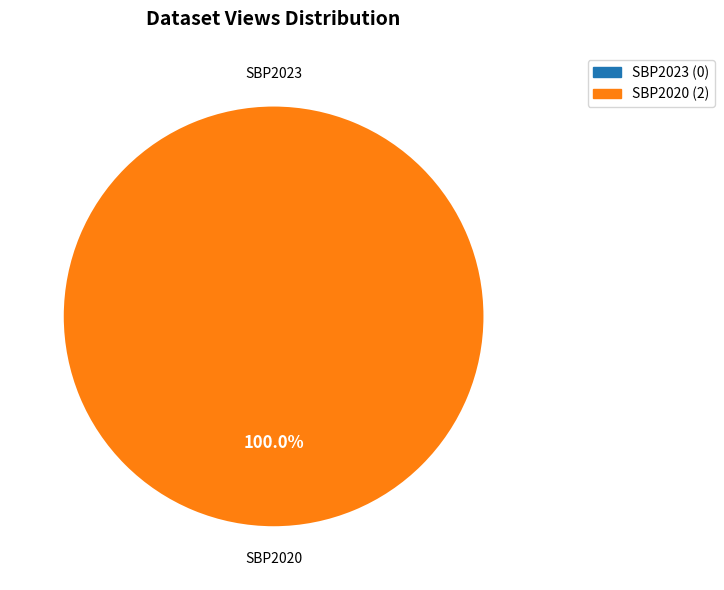

To the nearest percent, what is the average slice percentage?

50%